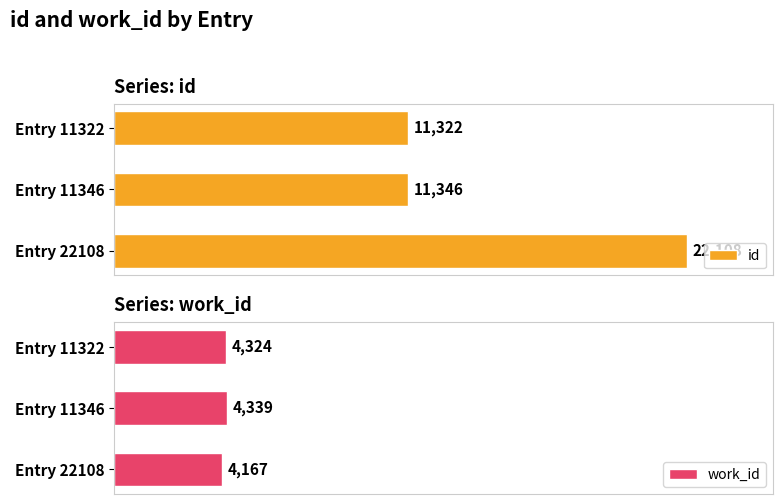

What is the difference between the maximum and minimum values in the id series?

10786